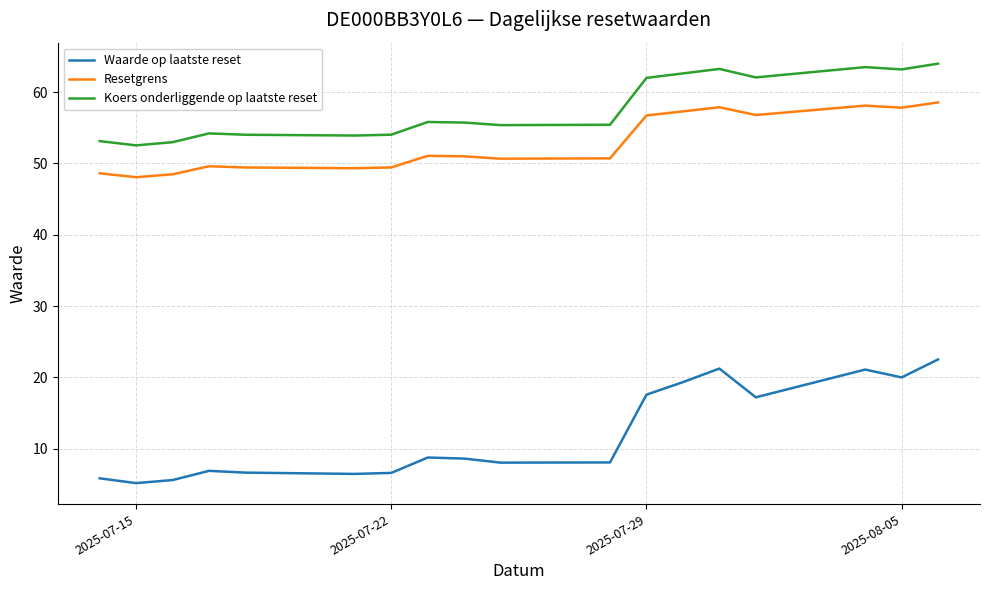

What is the lowest value of the Resetgrens series?

48.1